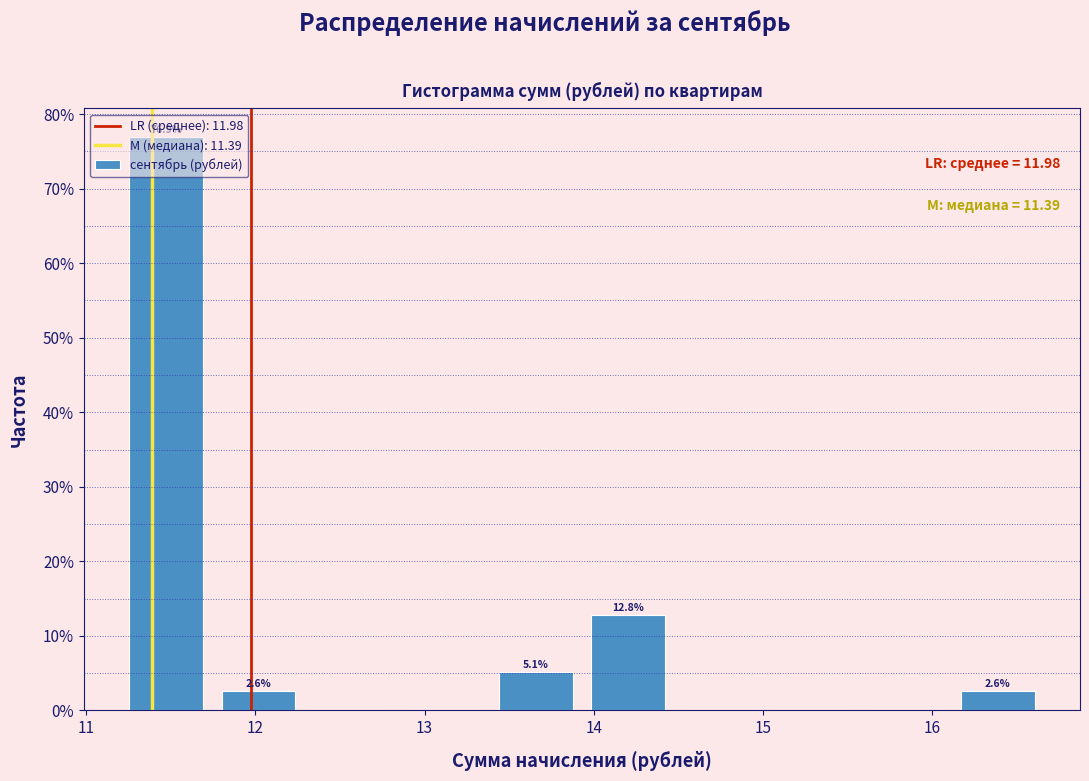

Over which range of the x-axis is the bar tallest?

11.2 to 11.7